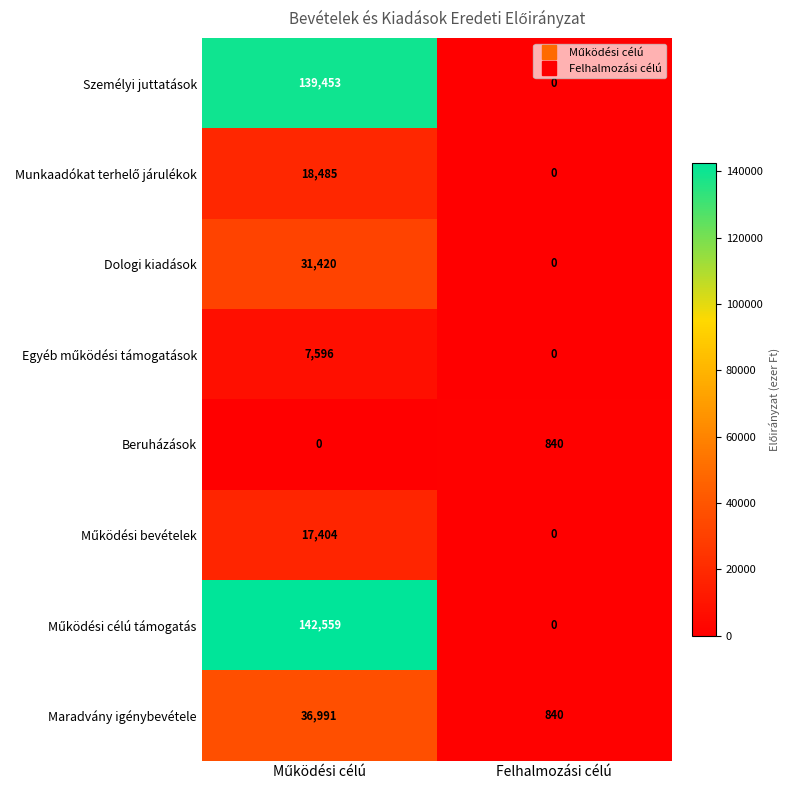

What is the total value across all series at Felhalmozási célú?

1680